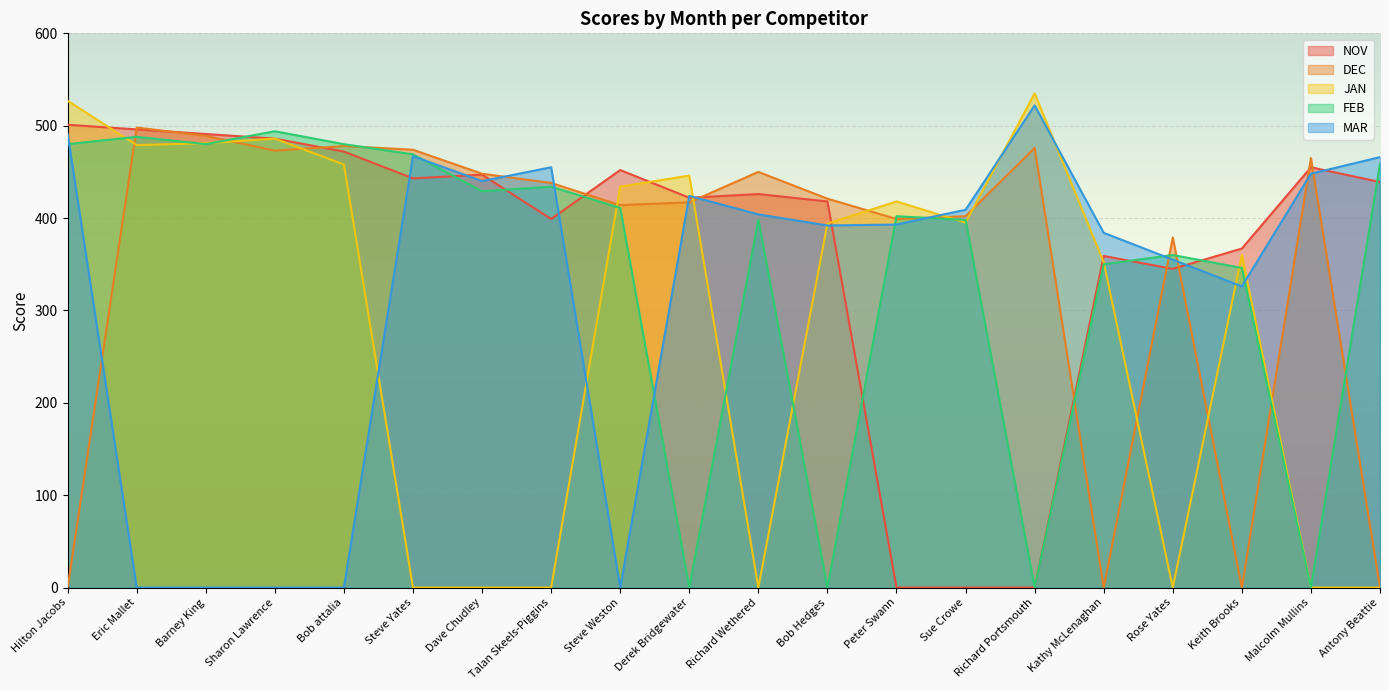

How many data points does each series have?

20